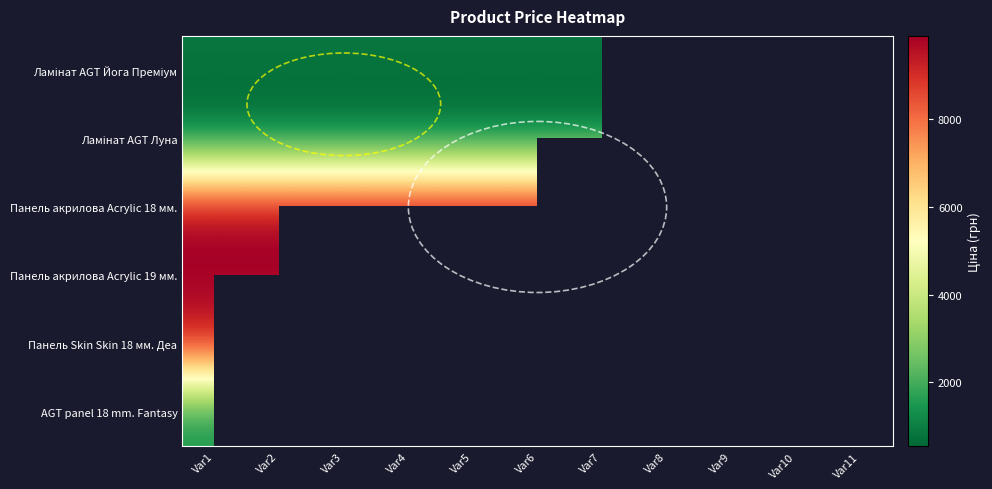

Between Var9 and Var5, which is larger?

Var5